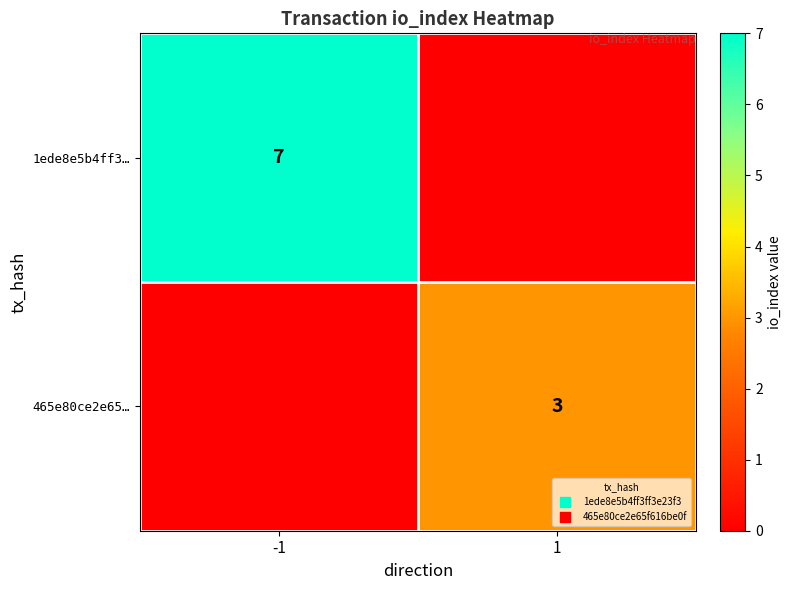

Count the 1ede8e5b4ff3… values in the range 0 to 7.

2